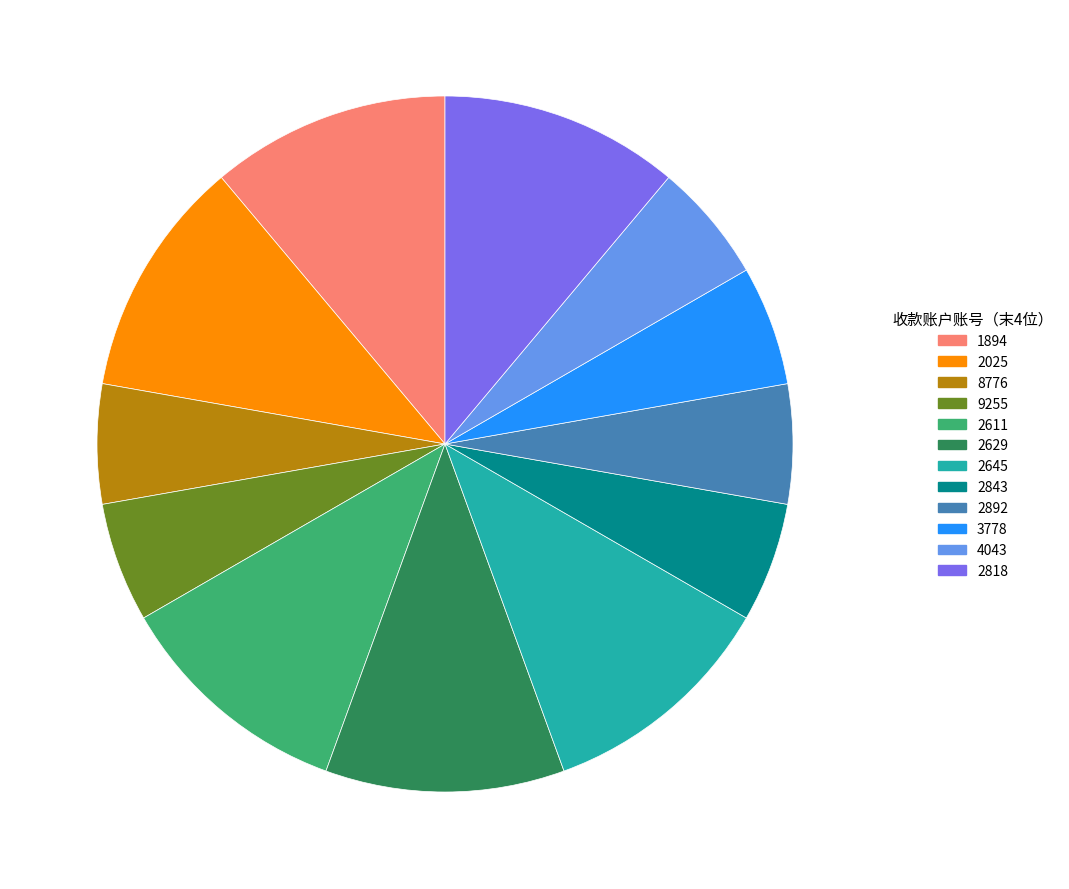

Is there any slice that represents more than half of the pie?

No